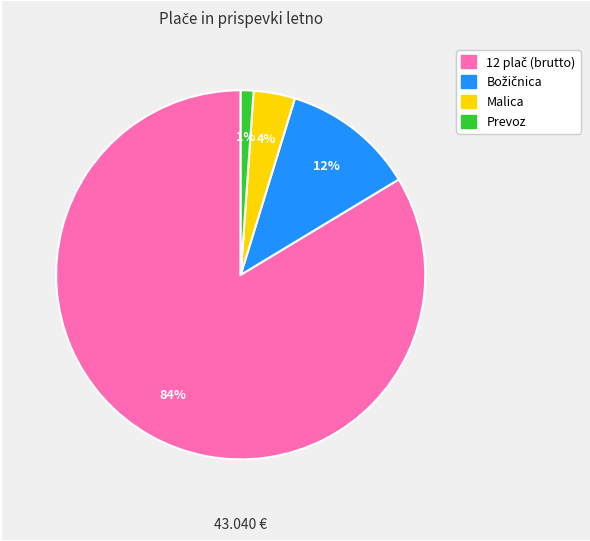

Is there any slice that represents more than half of the pie?

Yes